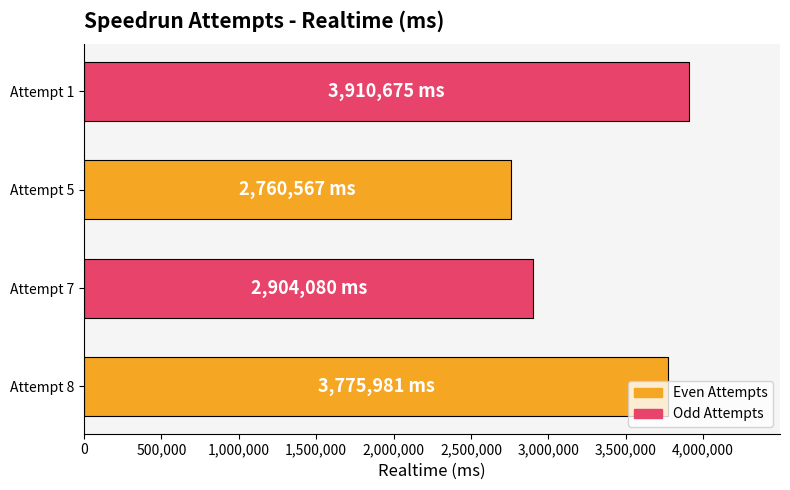

Is it true that the value at Attempt 5 is 2760567?

True